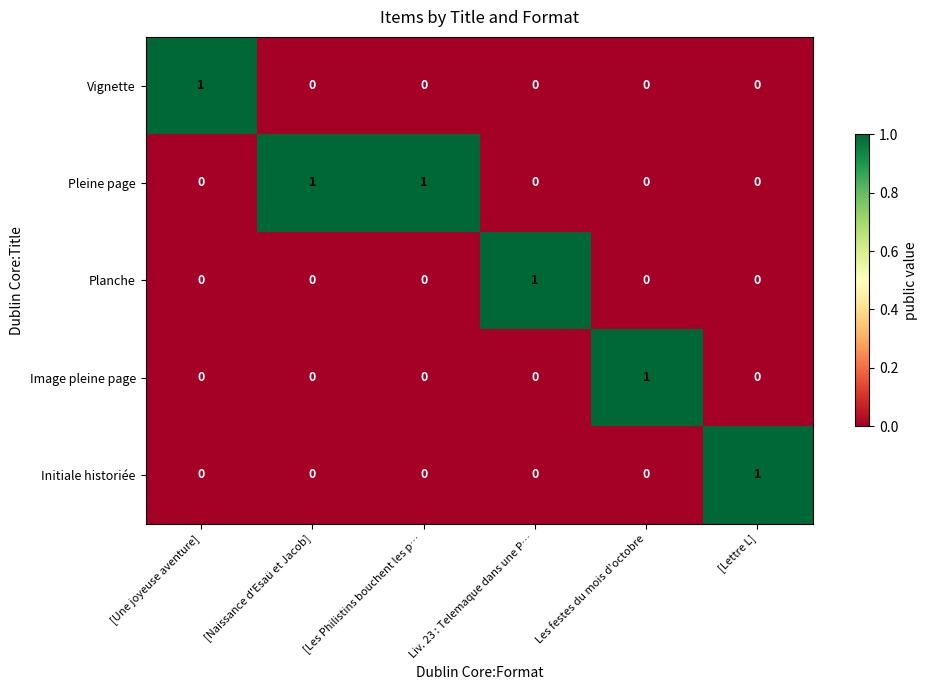

Reading left to right, transcribe all the data shown in this chart.

Vignette: [Une joyeuse aventure]=1	[Naissance d'Esaü et Jacob]=0	[Les Philistins bouchent les p…=0	Liv. 23 : Telemaque dans une P…=0	Les festes du mois d'octobre=0	[Lettre L]=0
Pleine page: [Une joyeuse aventure]=0	[Naissance d'Esaü et Jacob]=1	[Les Philistins bouchent les p…=1	Liv. 23 : Telemaque dans une P…=0	Les festes du mois d'octobre=0	[Lettre L]=0
Planche: [Une joyeuse aventure]=0	[Naissance d'Esaü et Jacob]=0	[Les Philistins bouchent les p…=0	Liv. 23 : Telemaque dans une P…=1	Les festes du mois d'octobre=0	[Lettre L]=0
Image pleine page: [Une joyeuse aventure]=0	[Naissance d'Esaü et Jacob]=0	[Les Philistins bouchent les p…=0	Liv. 23 : Telemaque dans une P…=0	Les festes du mois d'octobre=1	[Lettre L]=0
Initiale historiée: [Une joyeuse aventure]=0	[Naissance d'Esaü et Jacob]=0	[Les Philistins bouchent les p…=0	Liv. 23 : Telemaque dans une P…=0	Les festes du mois d'octobre=0	[Lettre L]=1